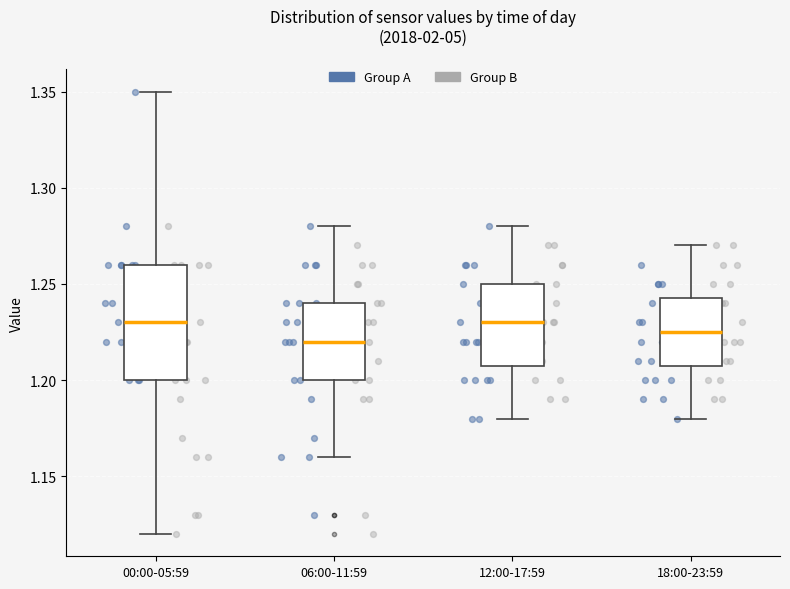

Reading left to right, transcribe this box plot: for each box, give where its median line is, the range the box spans, and where its two whiskers end, as read against the y-axis. The values are not printed on the chart, so give them approximately, as read against the axis.

00:00-05:59: median 1.230, box 1.200 to 1.260, whiskers 1.120 to 1.350
06:00-11:59: median 1.220, box 1.200 to 1.240, whiskers 1.160 to 1.280
12:00-17:59: median 1.230, box 1.210 to 1.250, whiskers 1.180 to 1.280
18:00-23:59: median 1.225, box 1.210 to 1.245, whiskers 1.180 to 1.270